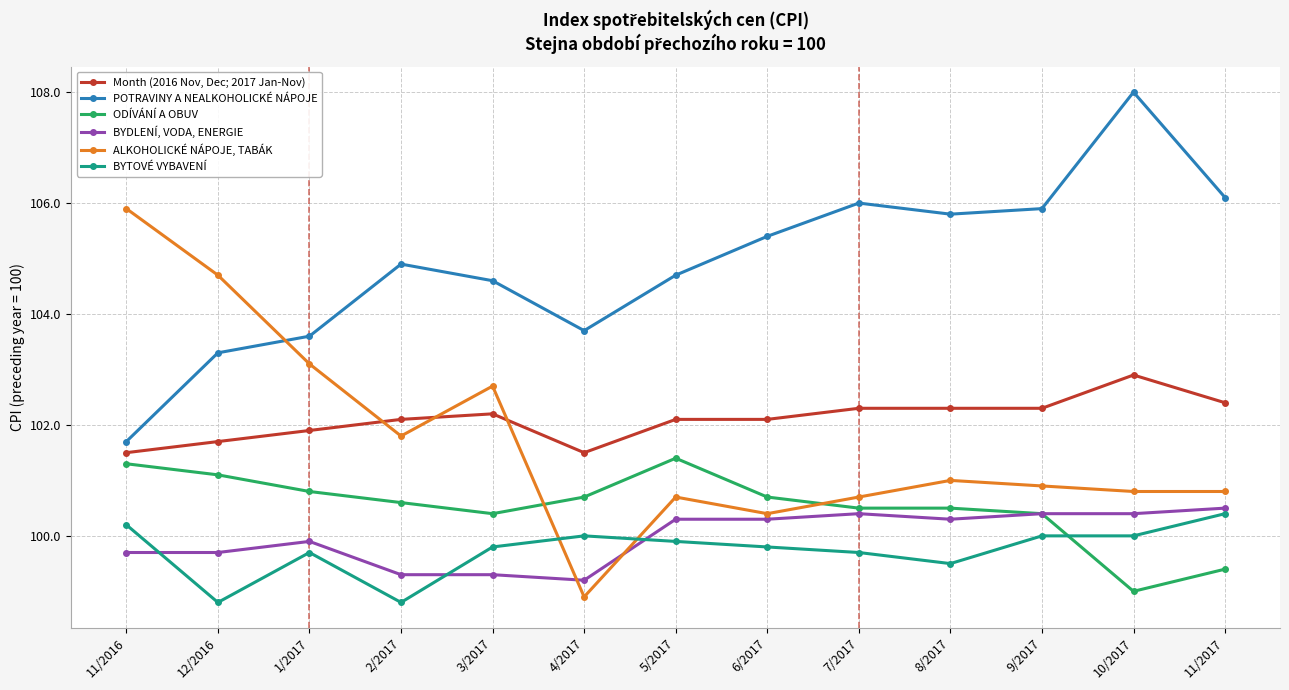

True or false: BYDLENÍ, VODA, ENERGIE and BYTOVÉ VYBAVENÍ intersect in this chart.

True